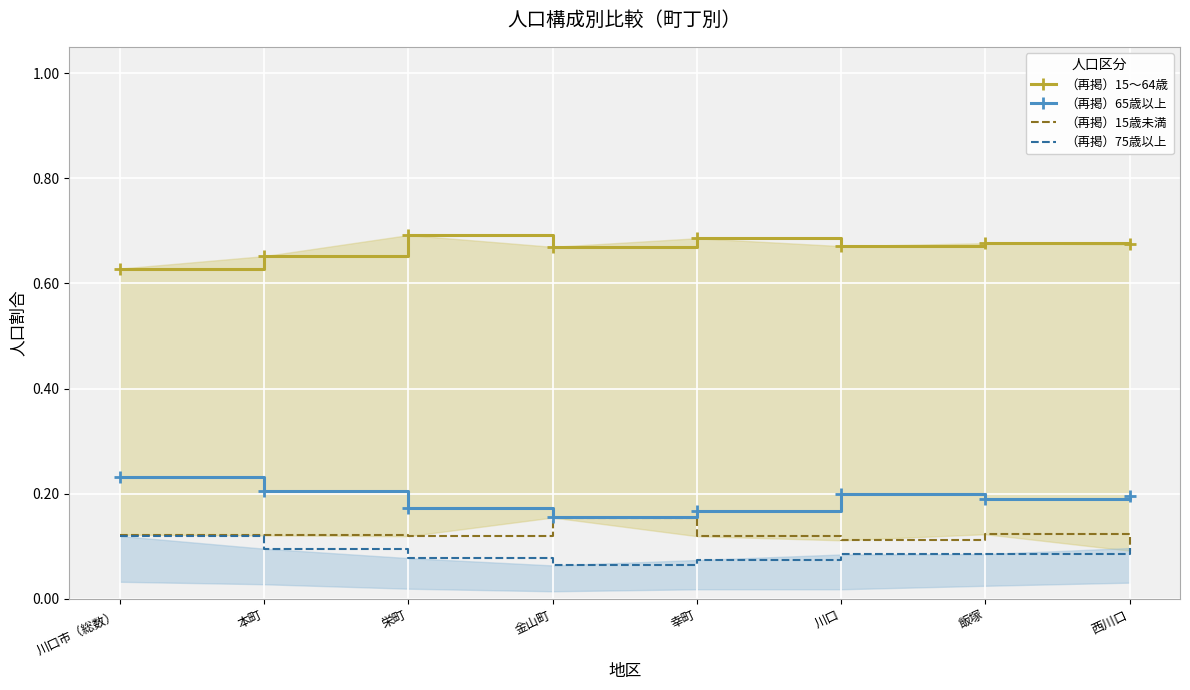

Which category has the lowest value in the （再掲）15歳未満 series?

西川口